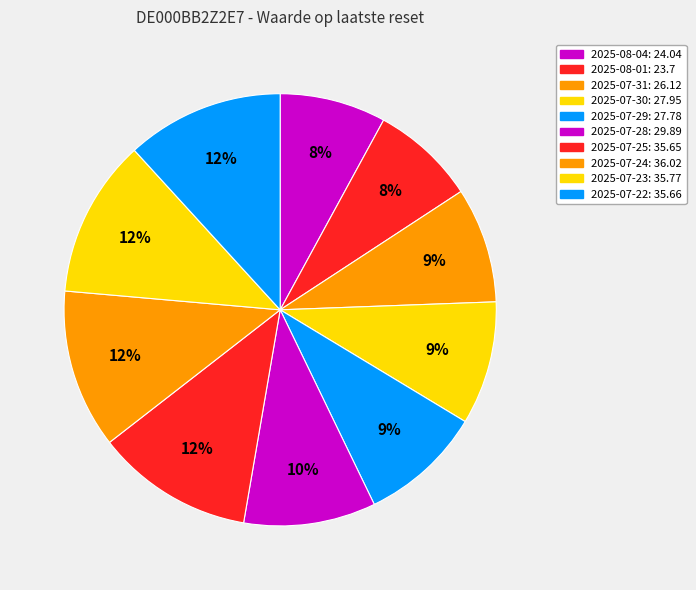

Rank the categories by value from highest to lowest.

2025-07-24, 2025-07-23, 2025-07-22, 2025-07-25, 2025-07-28, 2025-07-30, 2025-07-29, 2025-07-31, 2025-08-04, 2025-08-01